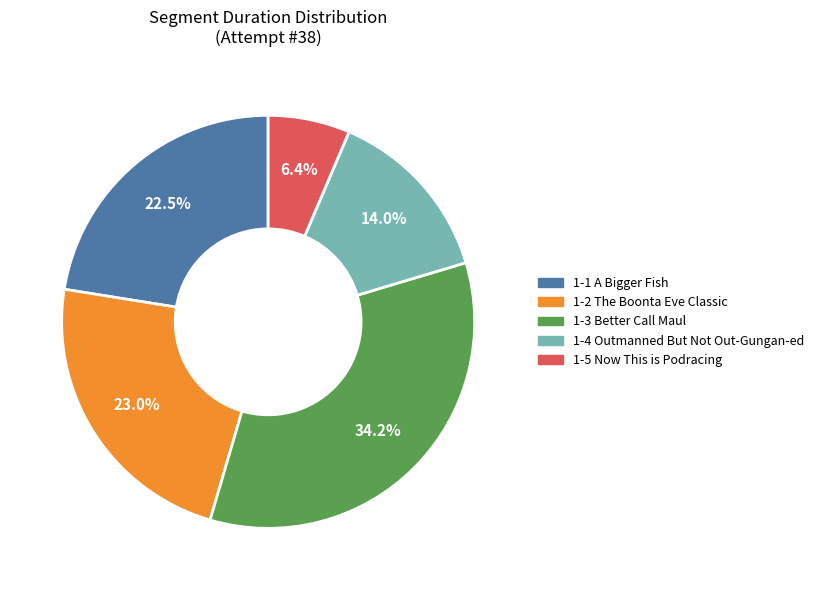

Rank the categories by value from highest to lowest.

1-3 Better Call Maul, 1-2 The Boonta Eve Classic, 1-1 A Bigger Fish, 1-4 Outmanned But Not Out-Gungan-ed, 1-5 Now This is Podracing